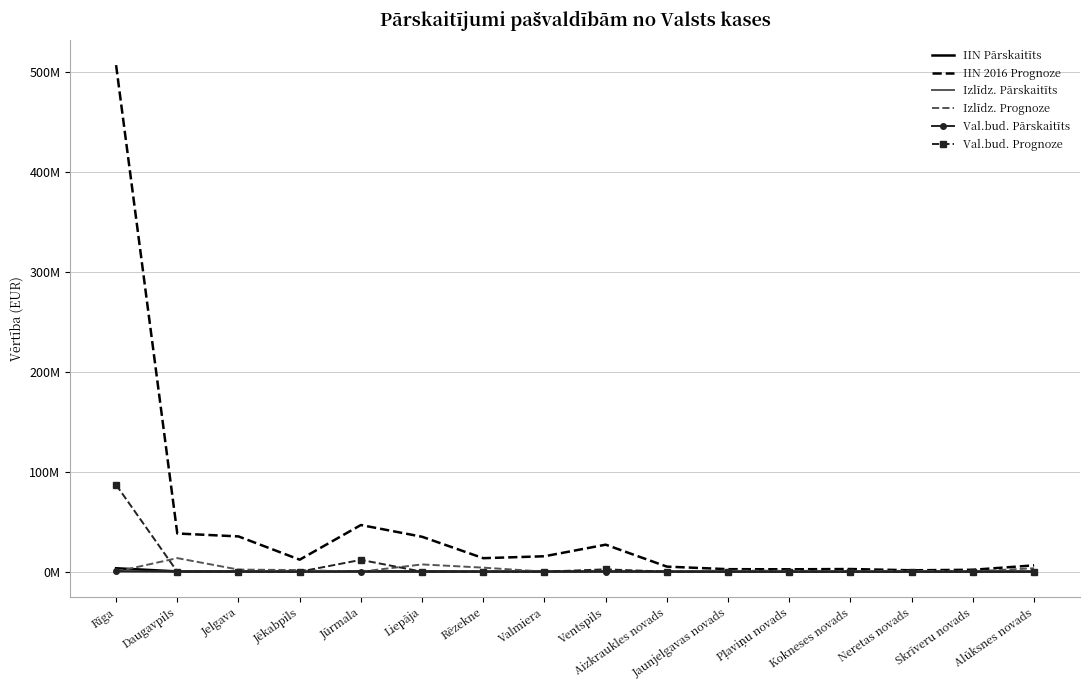

What is the maximum value for IIN 2016 Prognoze?

507.1